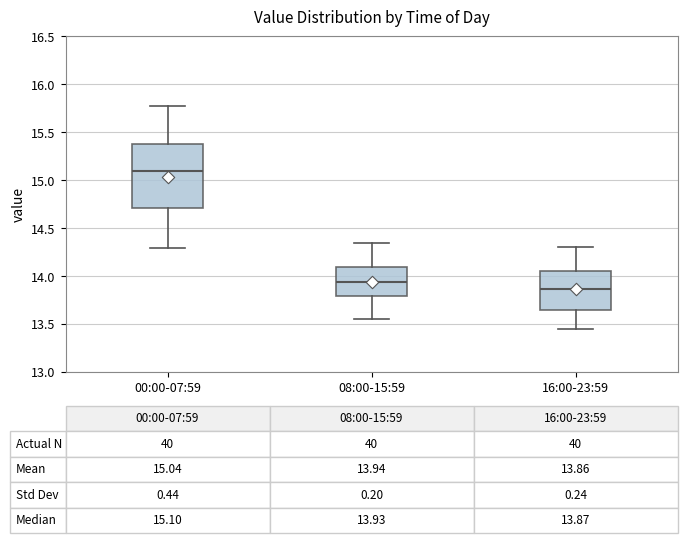

Which box has the highest median line?

00:00-07:59